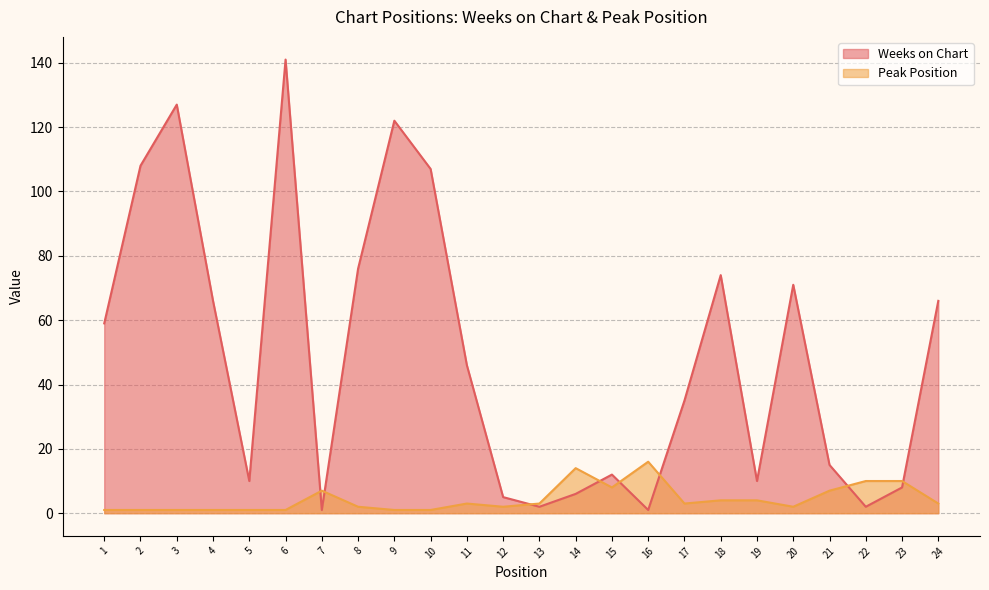

At which category does the chart reach its peak across all series?

6